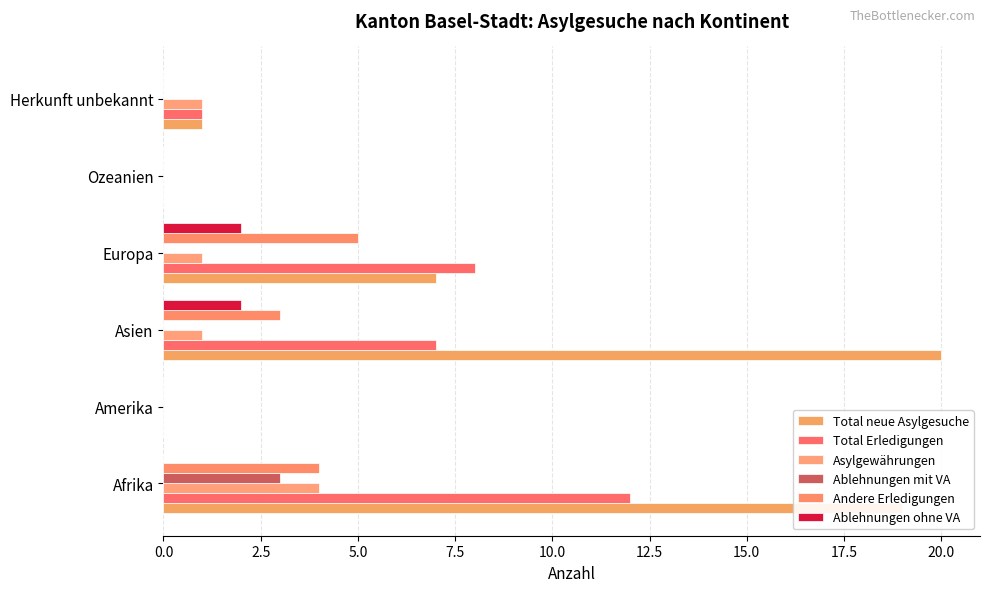

What position from the left is Ozeanien?

5